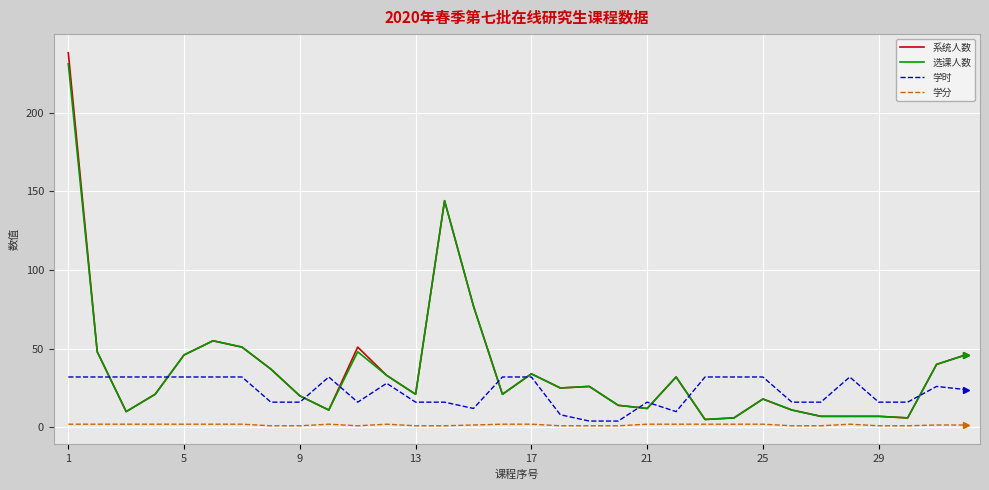

What is the sum of all 学时 values?

724.0